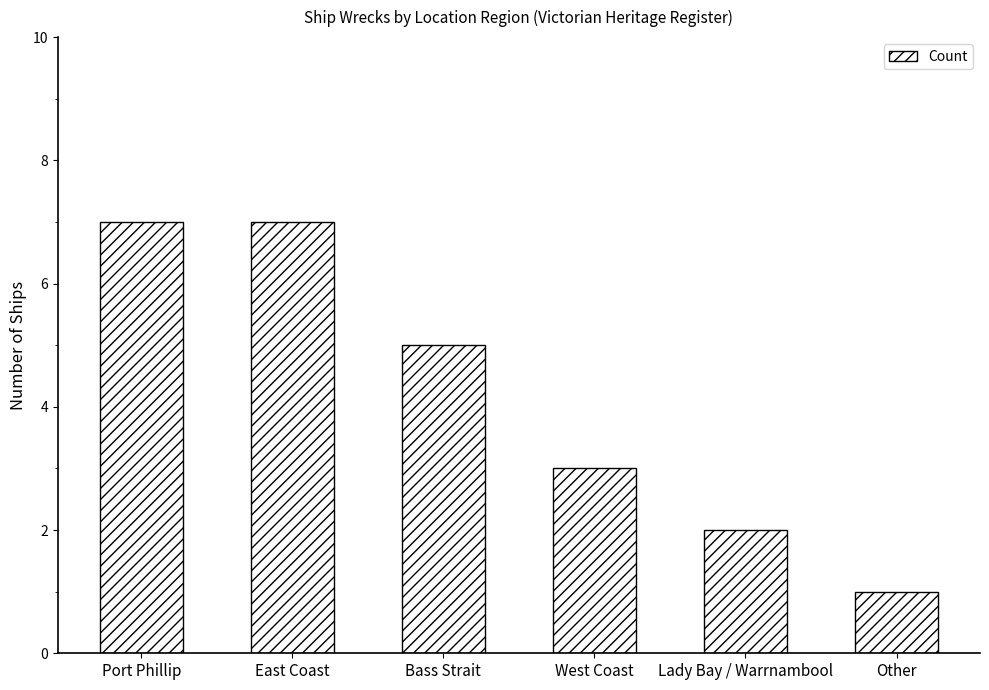

What is the difference between the maximum and minimum values?

6